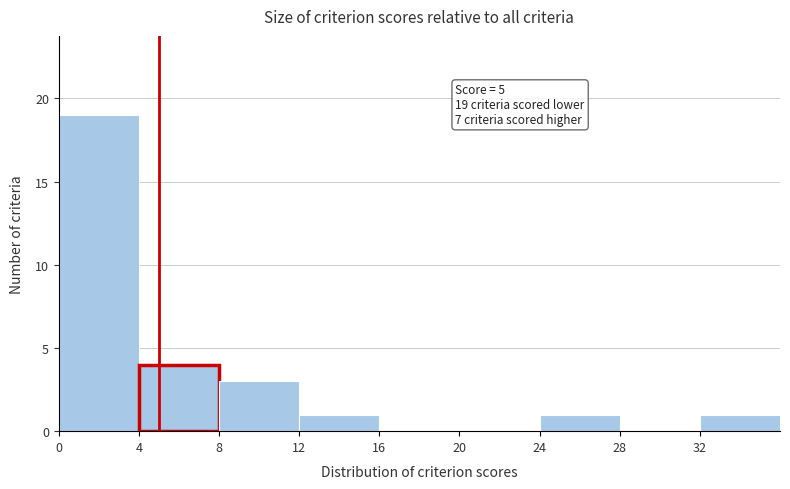

Over which range of the x-axis is the bar tallest?

0 to 4